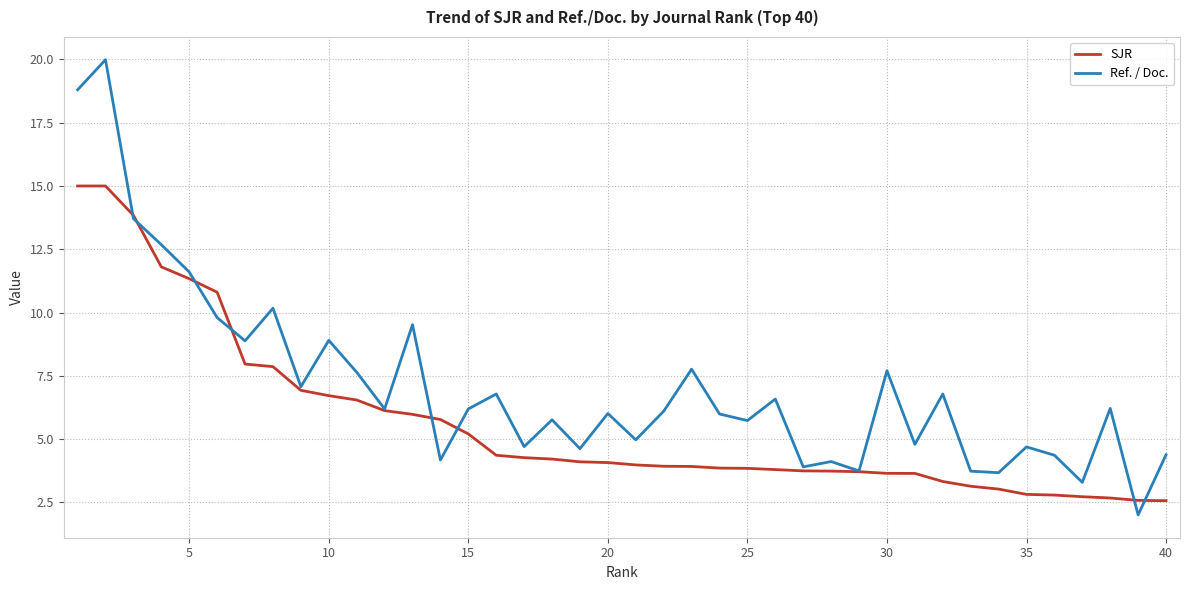

After their last crossing, which series has the higher values: Ref. / Doc. or SJR?

Ref. / Doc.